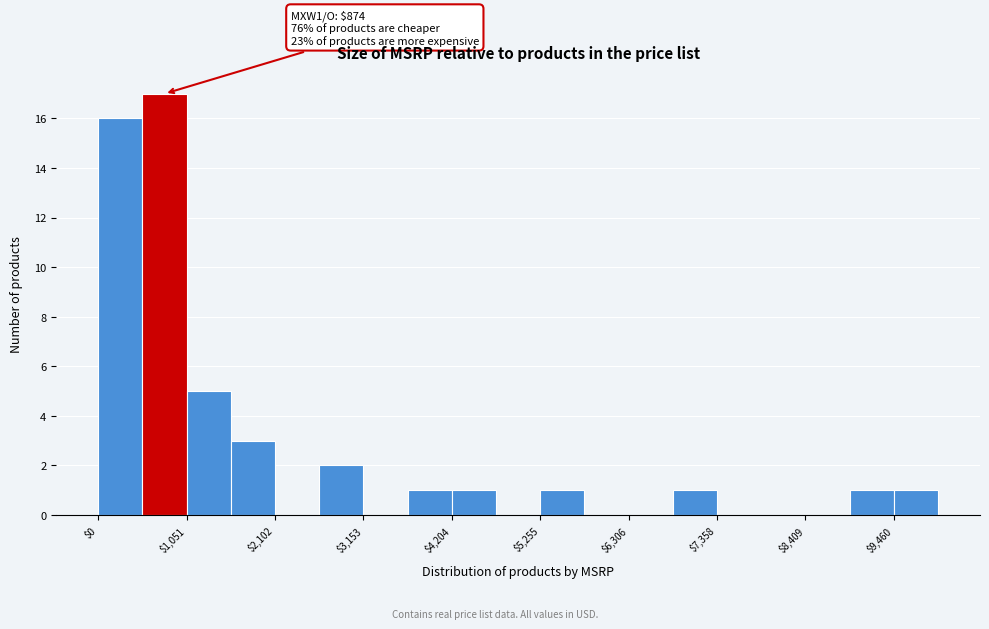

Read against the x-axis, roughly where is the centre of the tallest bar?

800